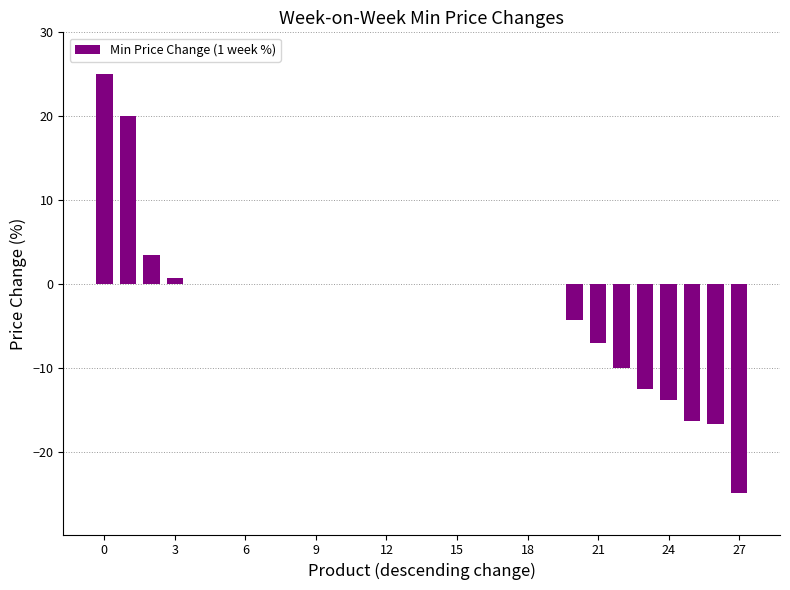

What is the greatest value displayed?

25.0